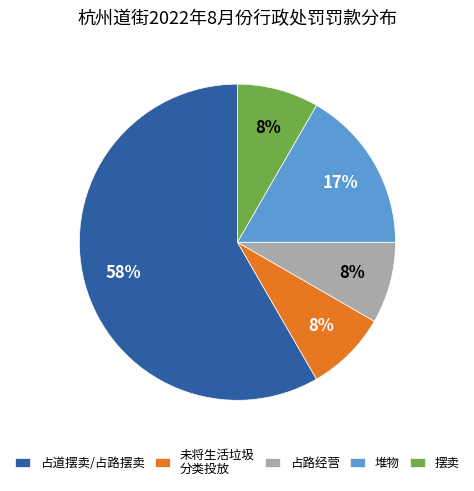

To the nearest percent, what is the average slice percentage?

20%